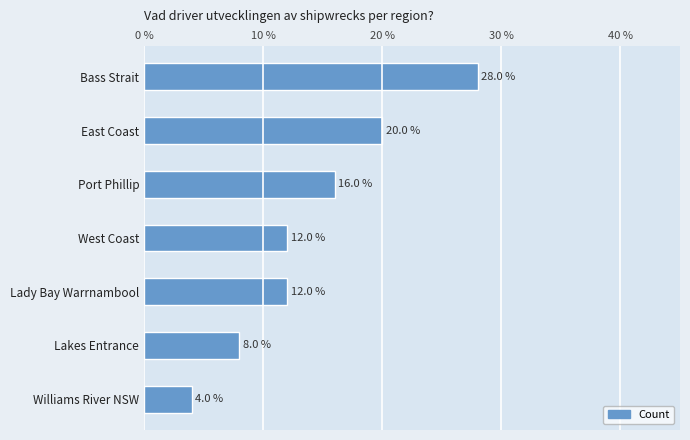

Approximately how many times larger is the value at Williams River NSW compared to Lady Bay Warrnambool?

0.3